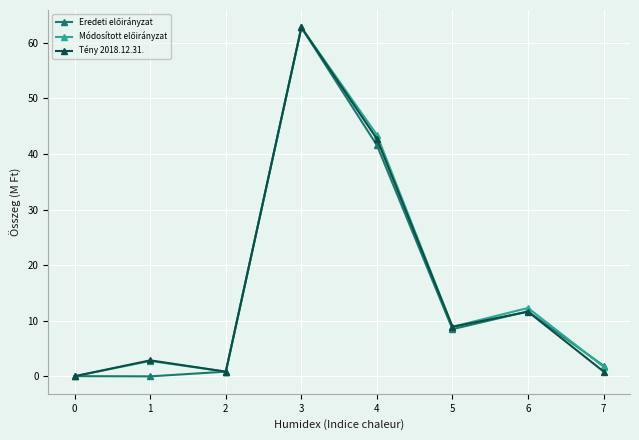

Is it true that Tény 2018.12.31. equals 0.9 at 7?

True